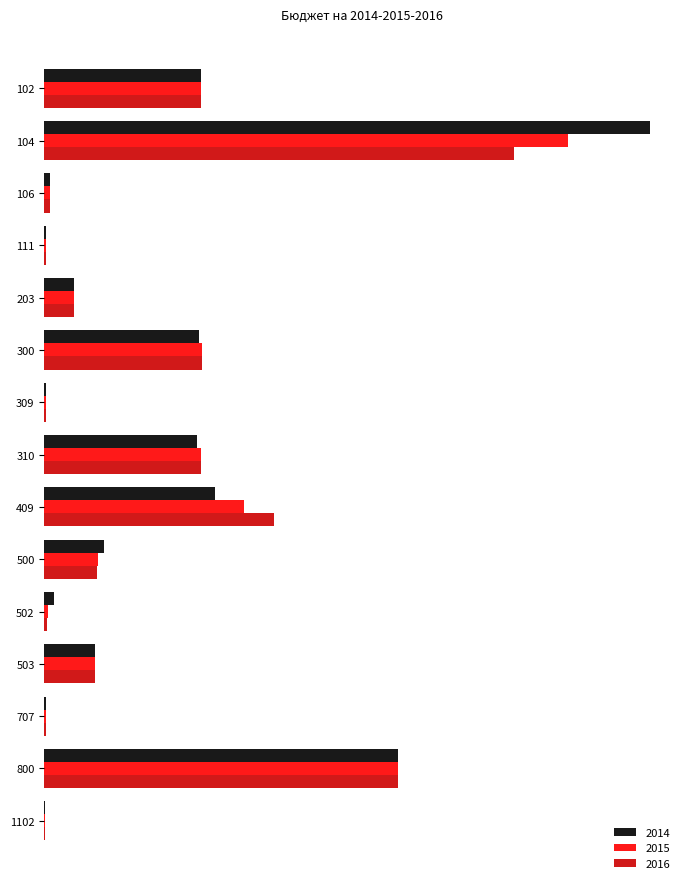

Rank the series at 409 from lowest to highest value.

2014, 2015, 2016